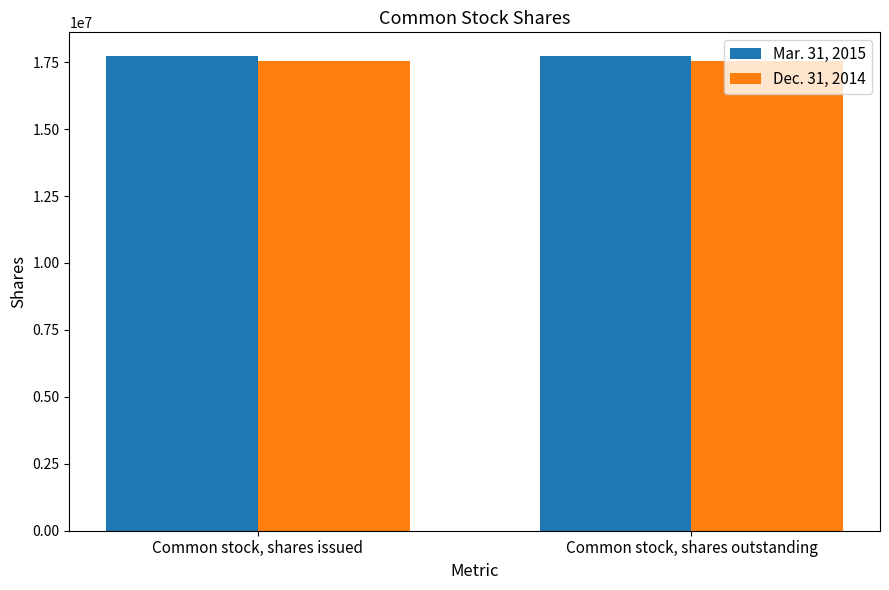

What is the sum of the Dec. 31, 2014 values at Common stock, shares issued and Common stock, shares outstanding?

35102750